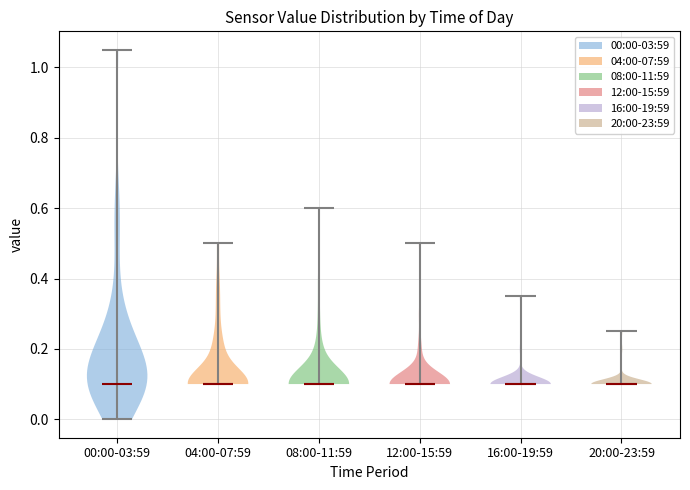

Reading left to right, read every violin against the y-axis: where its median line is, and the lowest and highest points it reaches. The values are not printed on the chart, so give them approximately, as read against the axis.

00:00-03:59: median line 0.10, lowest point 0.00, highest point 1.06
04:00-07:59: median line 0.10, lowest point 0.10, highest point 0.50
08:00-11:59: median line 0.10, lowest point 0.10, highest point 0.60
12:00-15:59: median line 0.10, lowest point 0.10, highest point 0.50
16:00-19:59: median line 0.10, lowest point 0.10, highest point 0.36
20:00-23:59: median line 0.10, lowest point 0.10, highest point 0.26